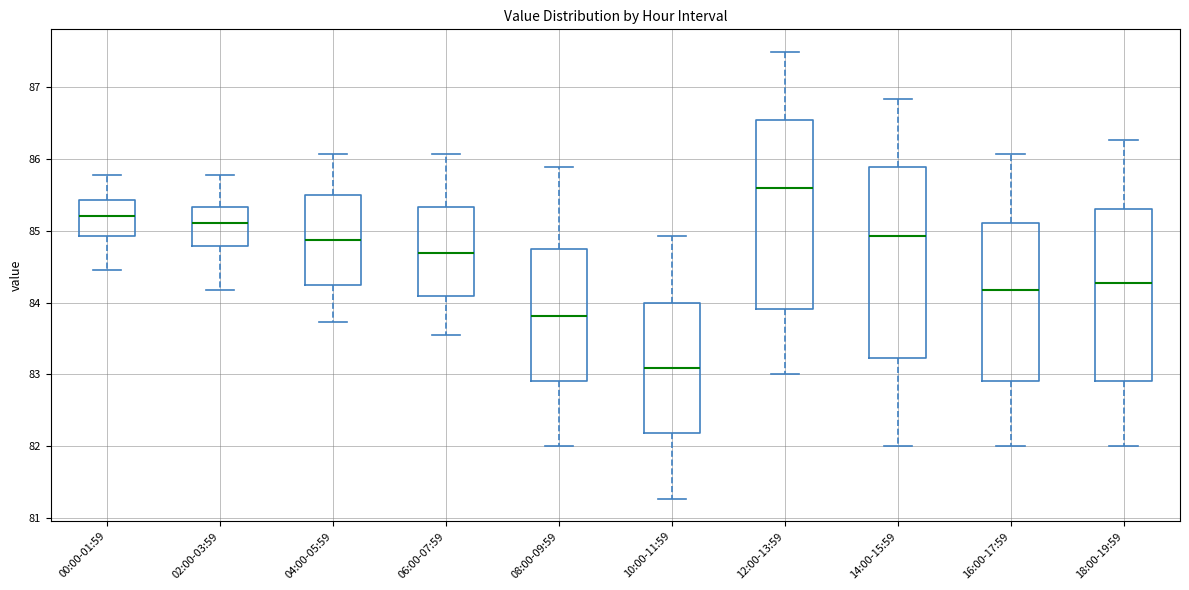

Which box has the lowest median line?

10:00-11:59